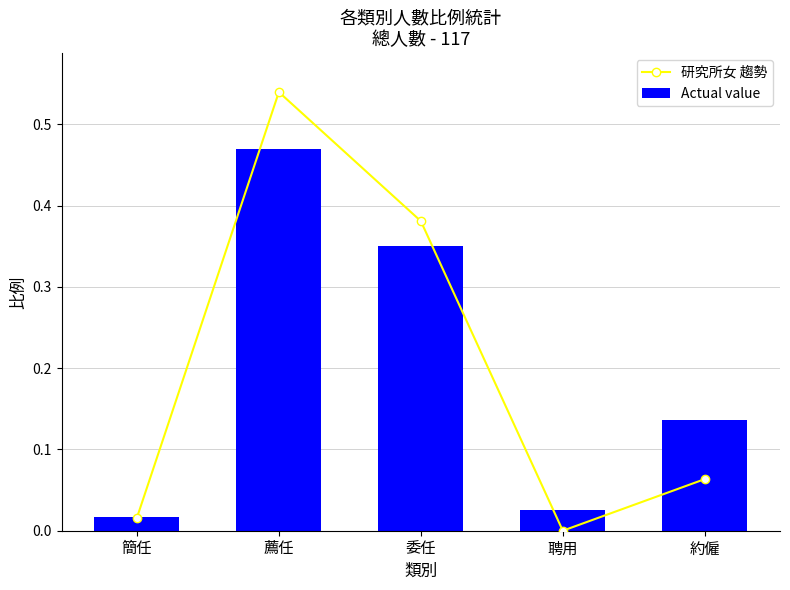

At which label does 研究所女 趨勢 reach its minimum?

聘用